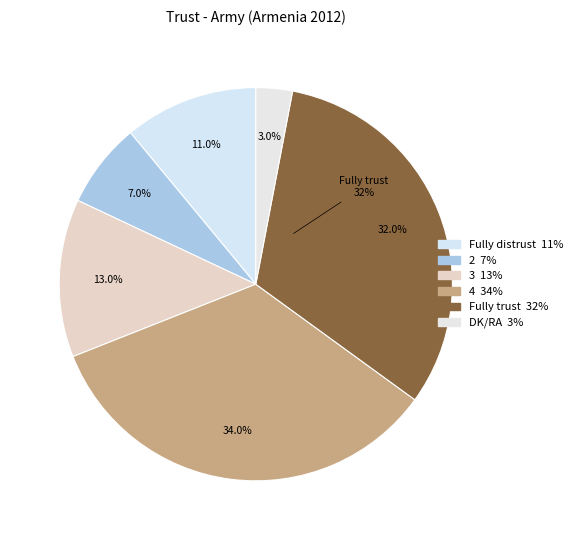

Is there a majority slice in this chart?

No